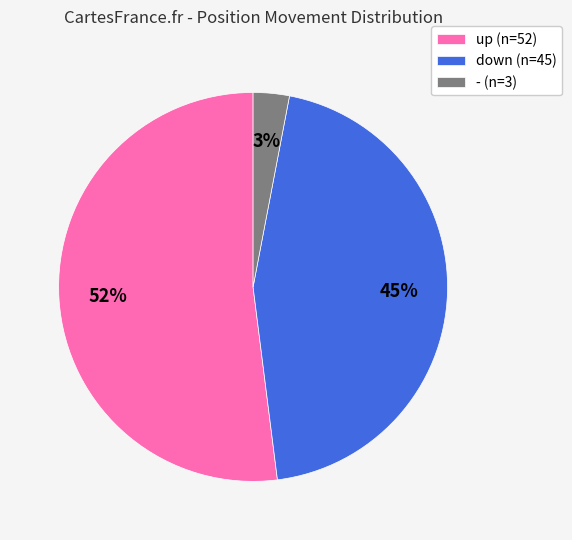

Do - (n=3) and up (n=52) together represent more than half of the pie?

Yes